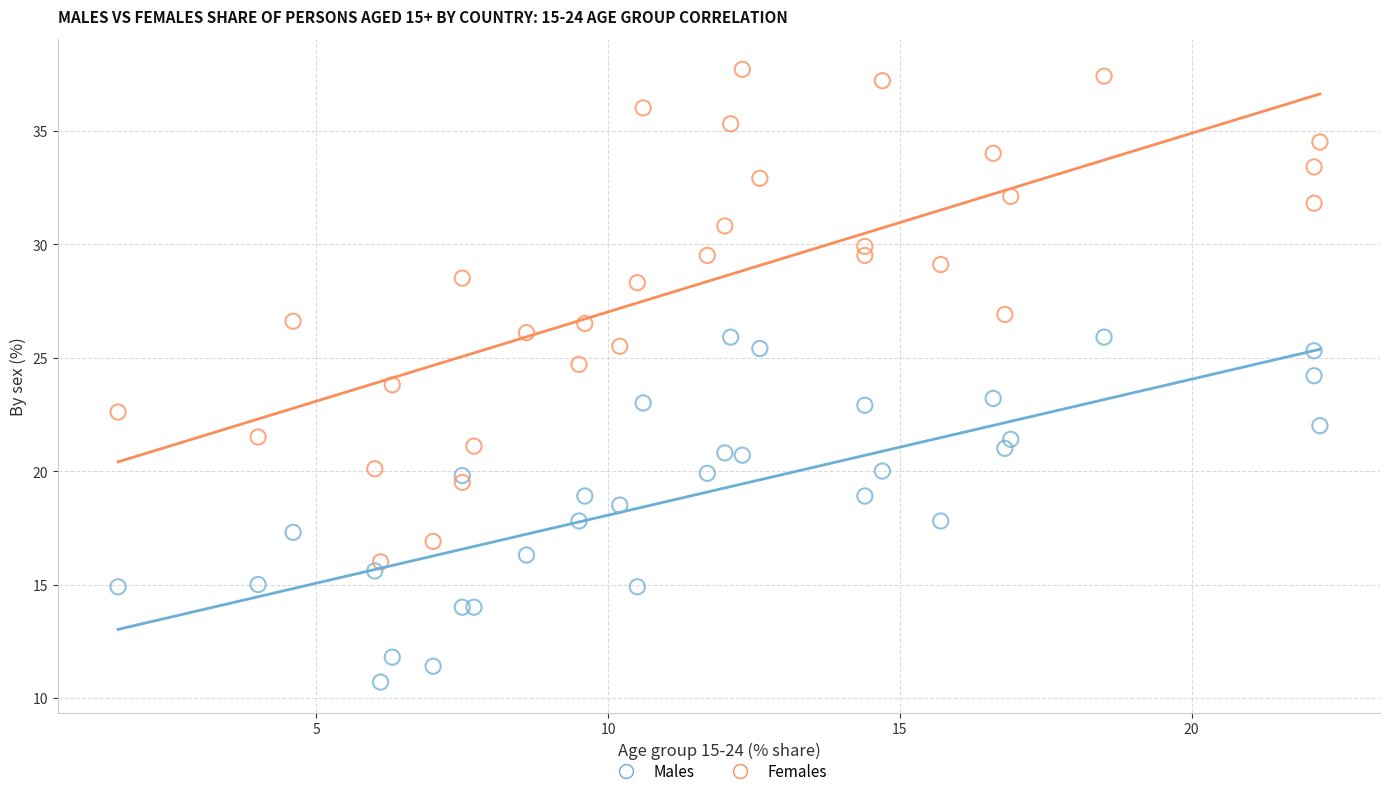

What is the X range (max minus min) for the scatter plot?

20.6